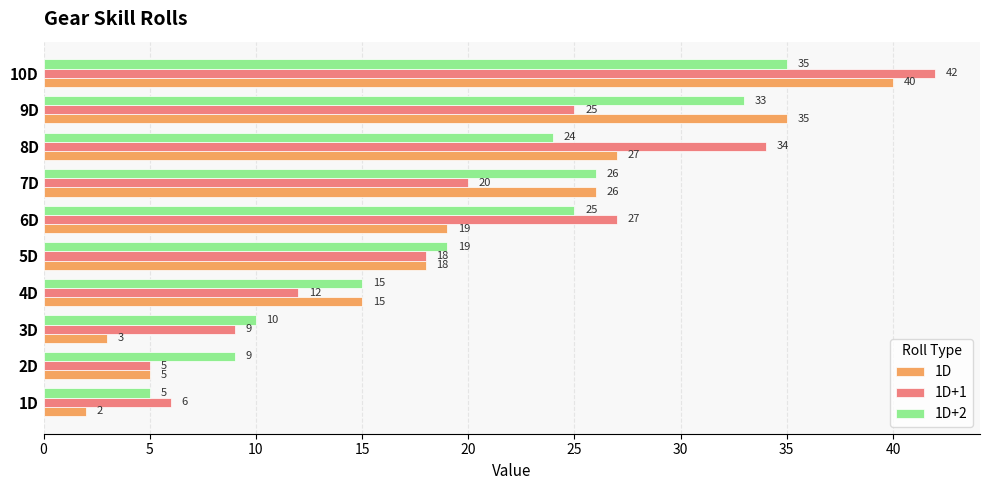

Read the 1D+1 value at 6D, to the nearest 5.

25